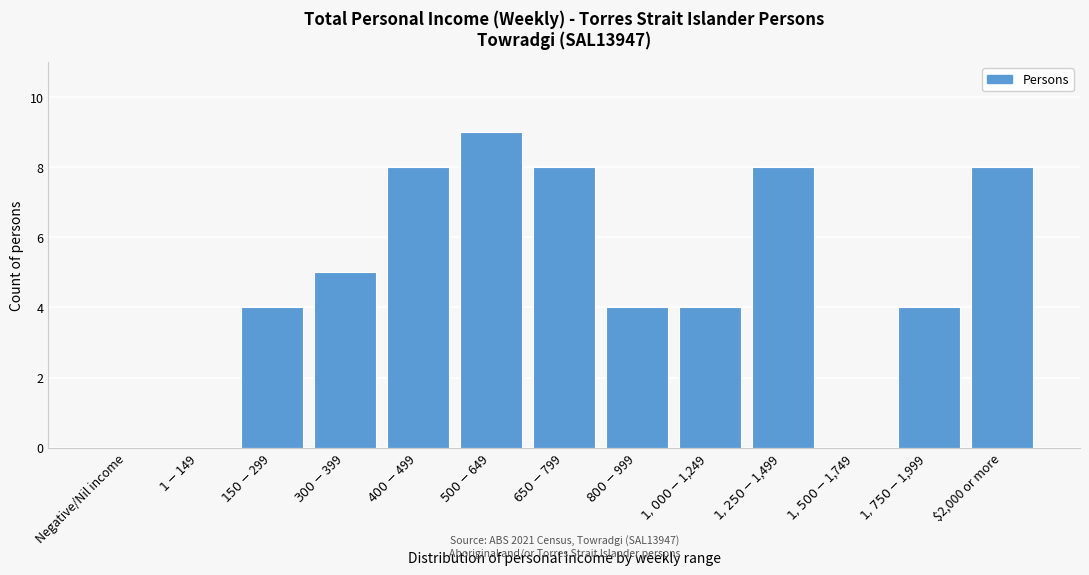

What is the sum of all values?

62